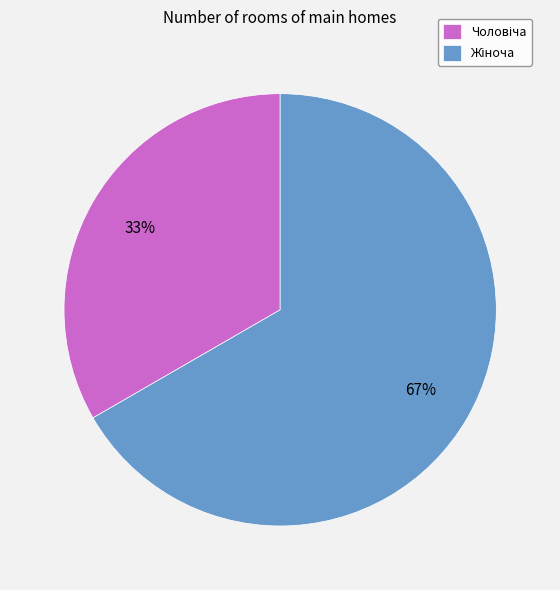

Is there any slice that represents more than half of the pie?

Yes